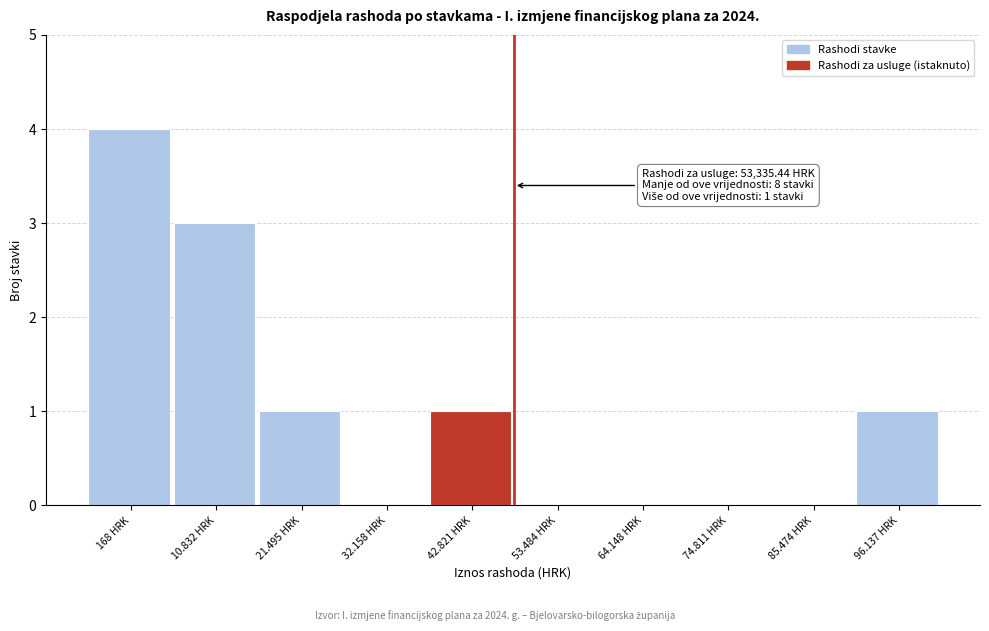

Reading right to left, list all the values displayed in this chart.

96.137 HRK=1	85.474 HRK=0	74.811 HRK=0	64.148 HRK=0	53.484 HRK=0	42.821 HRK=1	32.158 HRK=0	21.495 HRK=1	10.832 HRK=3	168 HRK=4